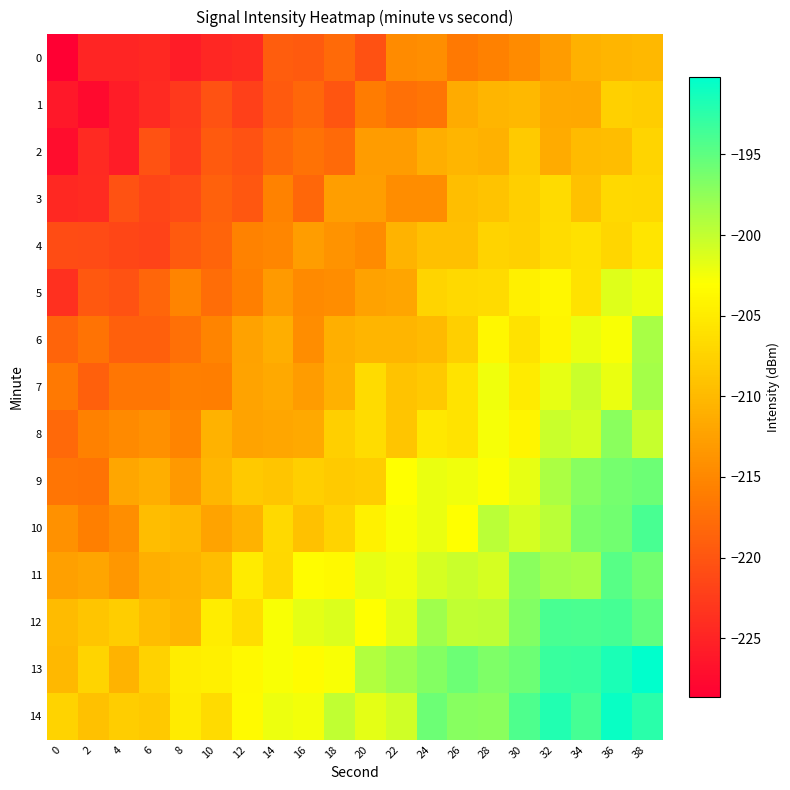

How many distinct data groups are displayed?

15